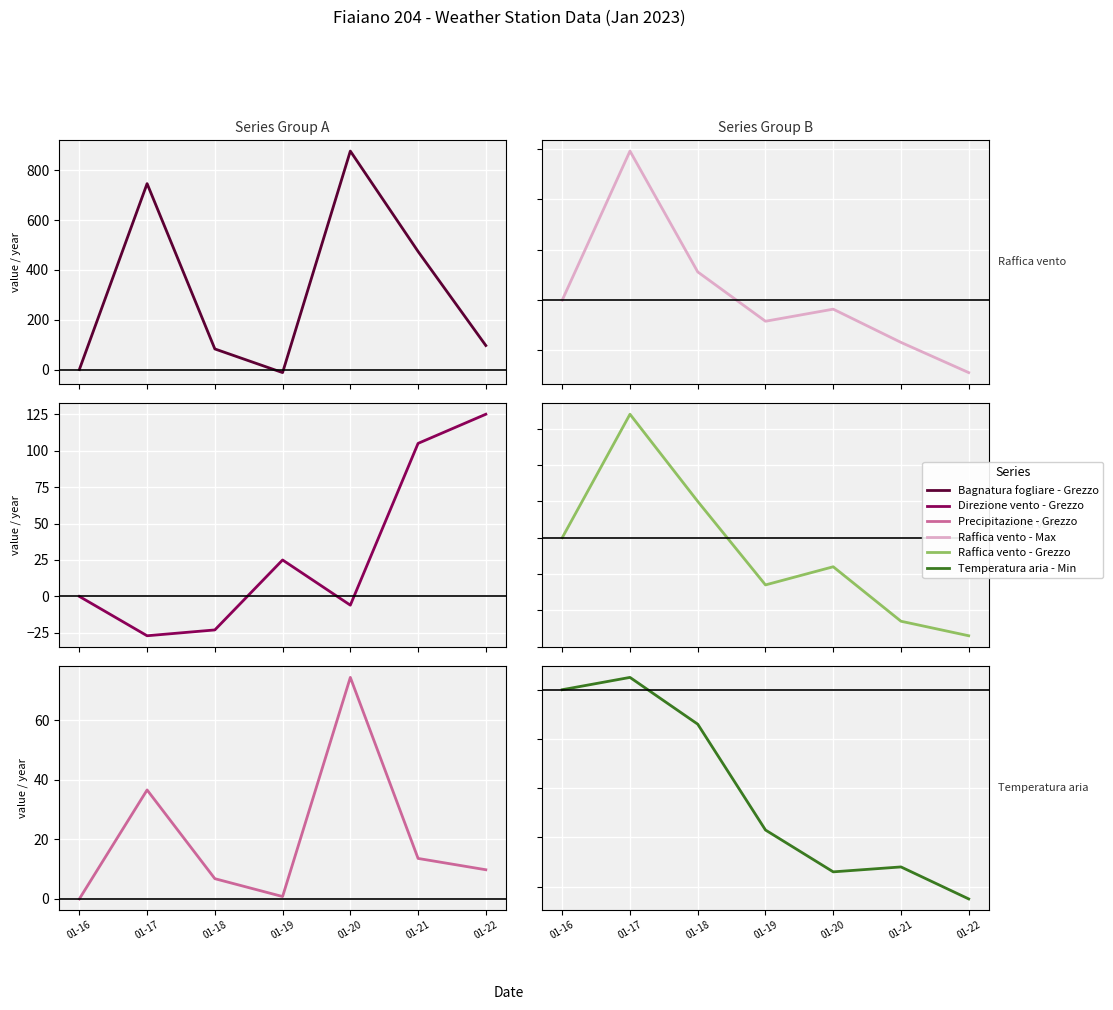

Is the value of Raffica vento - Grezzo at 01-16 greater than the value of Direzione vento - Grezzo at 01-20?

Yes